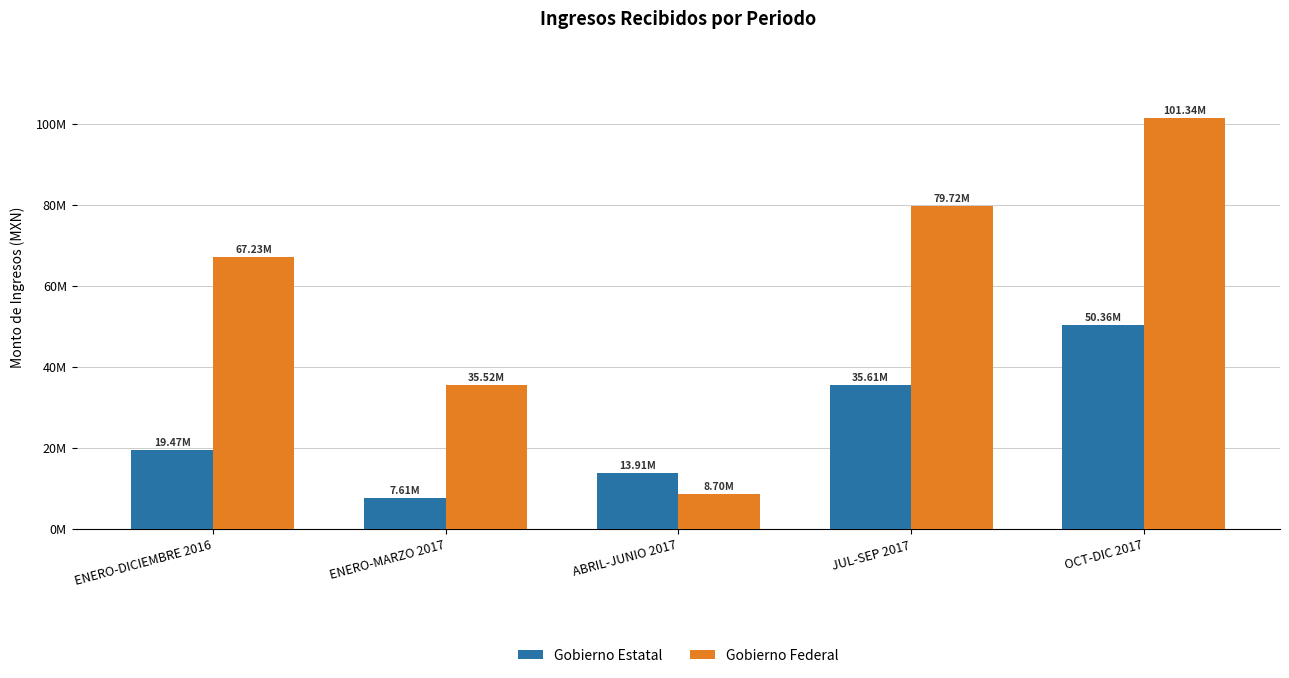

Does the chart contain stacked bars?

No